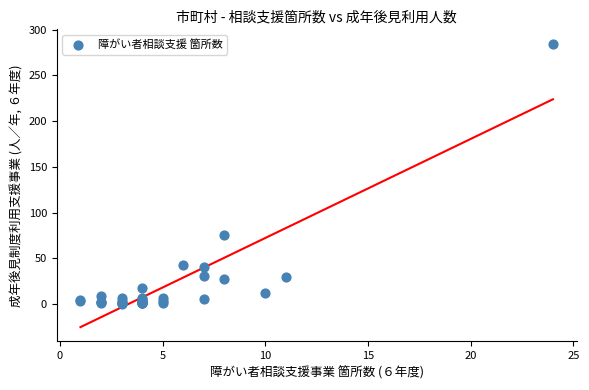

What Y value in the scatter plot is closest to 142?

75